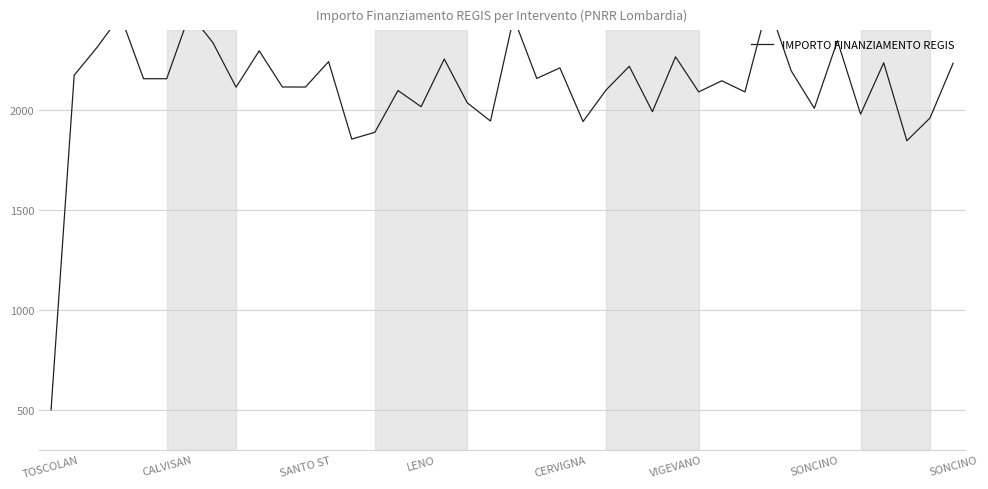

Which has a higher value, 9 or 26?

9